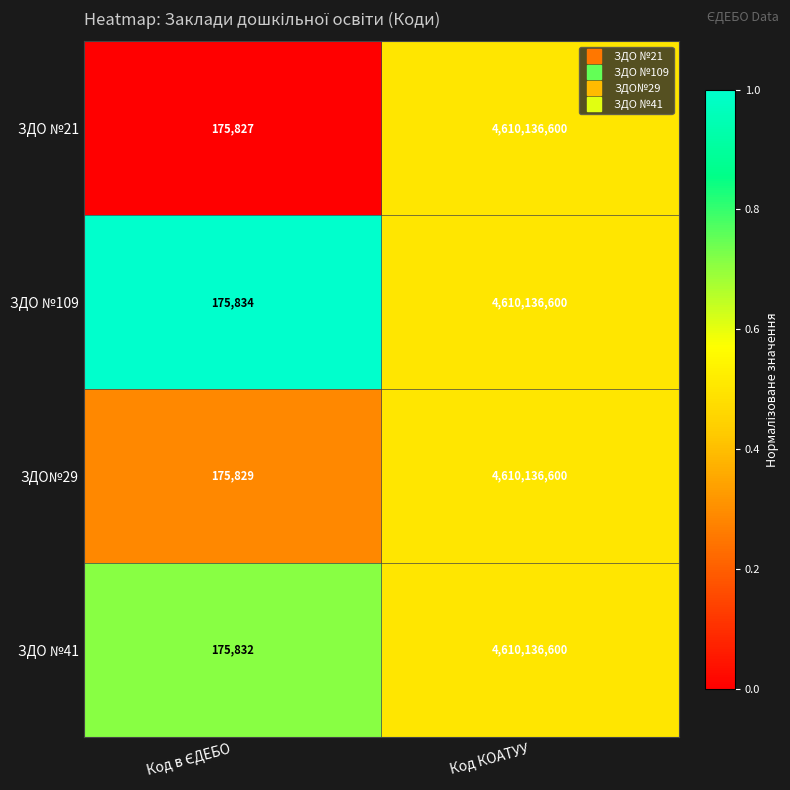

At which category is the sum across all series the highest?

Код КОАТУУ